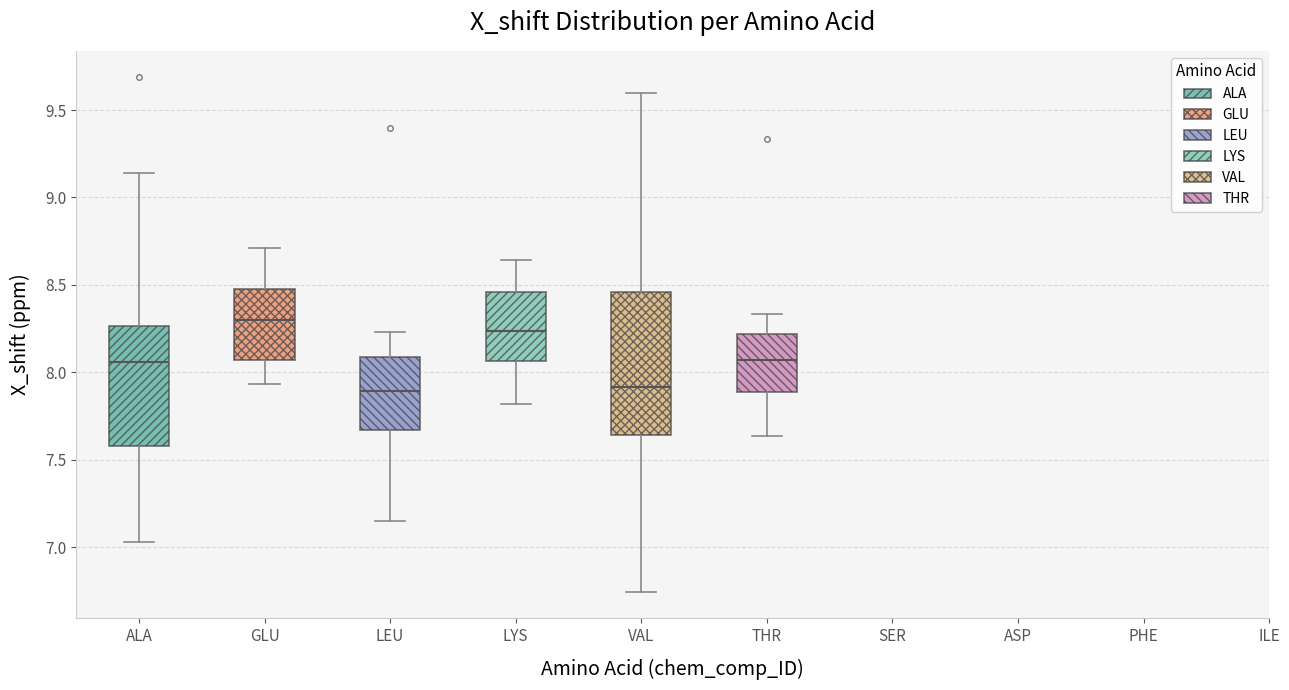

Reading left to right, transcribe this box plot: for each box, give where its median line is, the range the box spans, and where its two whiskers end, as read against the y-axis. The values are not printed on the chart, so give them approximately, as read against the axis.

ALA: median 8.05, box 7.60 to 8.25, whiskers 7.05 to 9.15
GLU: median 8.30, box 8.05 to 8.45, whiskers 7.95 to 8.70
LEU: median 7.90, box 7.65 to 8.10, whiskers 7.15 to 8.25
LYS: median 8.25, box 8.05 to 8.45, whiskers 7.80 to 8.65
VAL: median 7.90, box 7.65 to 8.45, whiskers 6.75 to 9.60
THR: median 8.05, box 7.90 to 8.20, whiskers 7.65 to 8.35